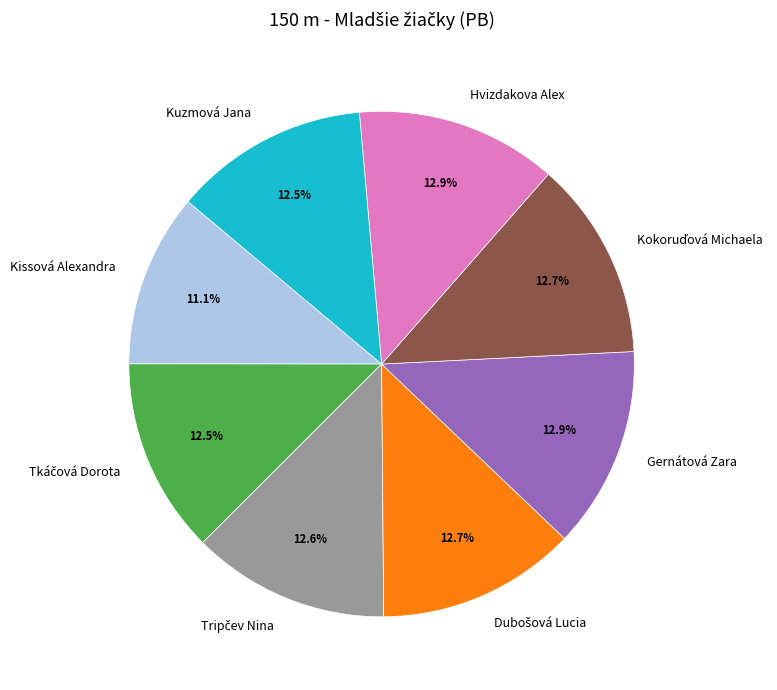

What percentage is NOT represented by Kuzmová Jana?

87.5%